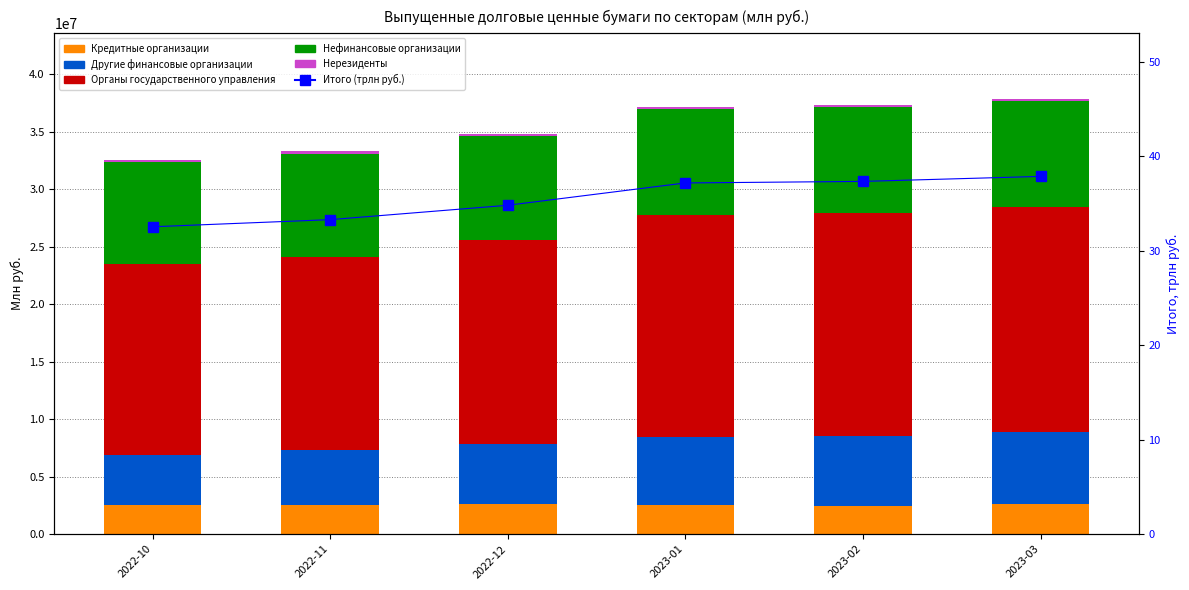

Between 2022-10 and 2022-12, which series saw the biggest shift?

Органы государственного управления